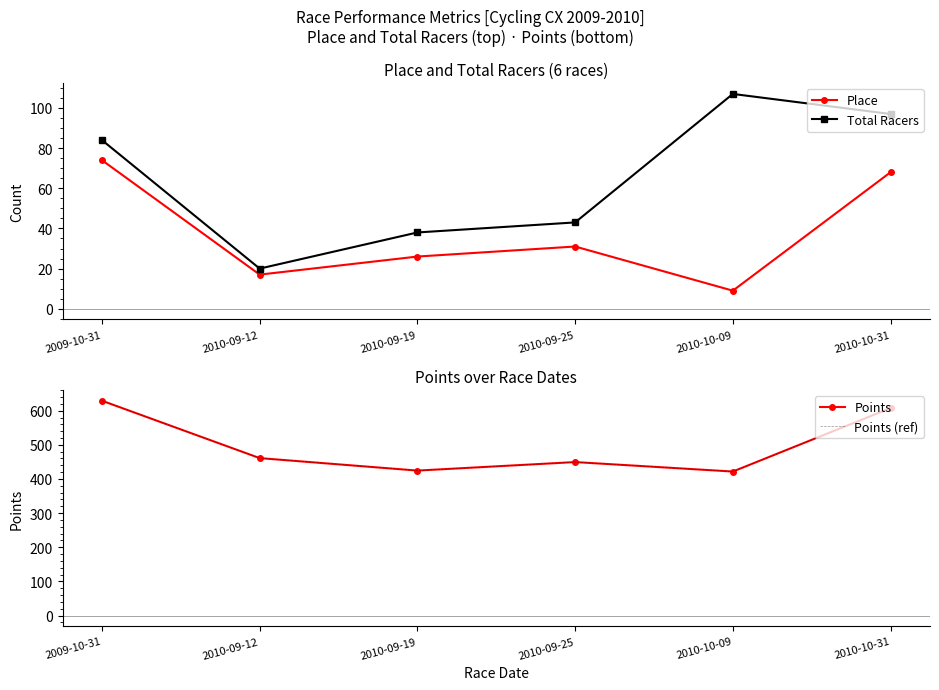

Is the value of Points (ref) at 2010-09-19 greater than the value of Total Racers at 2010-10-31?

Yes